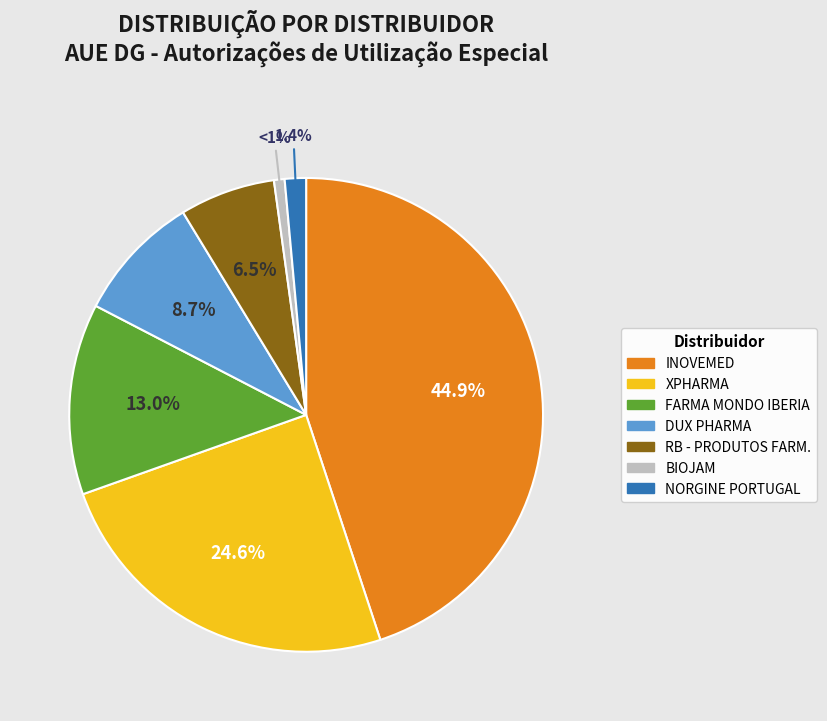

Which has a higher value, NORGINE PORTUGAL or DUX PHARMA?

DUX PHARMA